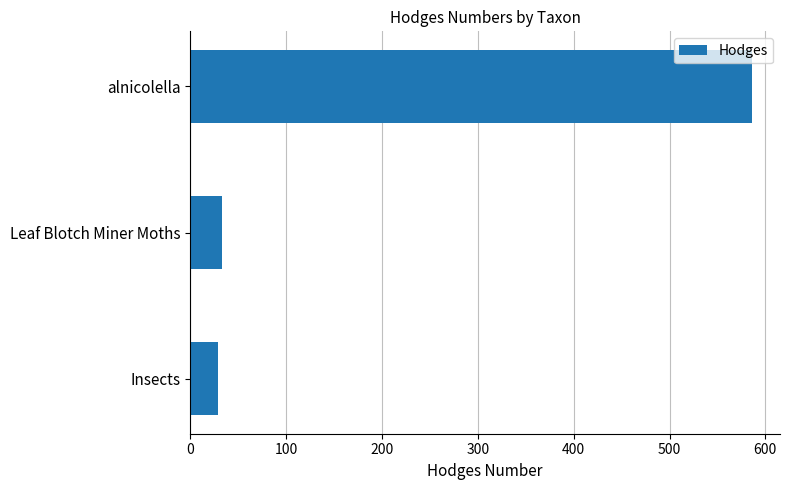

Reading bottom to top, what are all the values shown in this chart?

Insects=29.0	Leaf Blotch Miner Moths=33.2	alnicolella=586.0